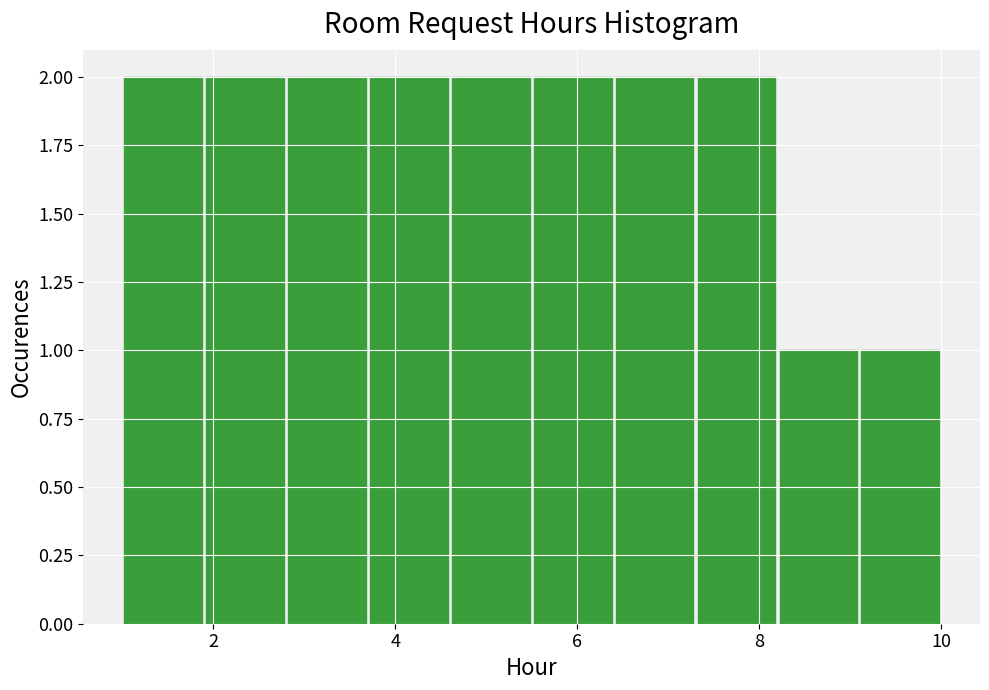

Reading left to right, transcribe this chart: for each bar, give the range it covers on the x-axis and its height. Neither the bar edges nor the heights are printed on the chart, so give them approximately, as read against the axes.

1.0 to 1.9: 2
1.9 to 2.8: 2
2.8 to 3.7: 2
3.7 to 4.6: 2
4.6 to 5.5: 2
5.5 to 6.4: 2
6.4 to 7.3: 2
7.3 to 8.2: 2
8.2 to 9.1: 1
9.1 to 10.0: 1